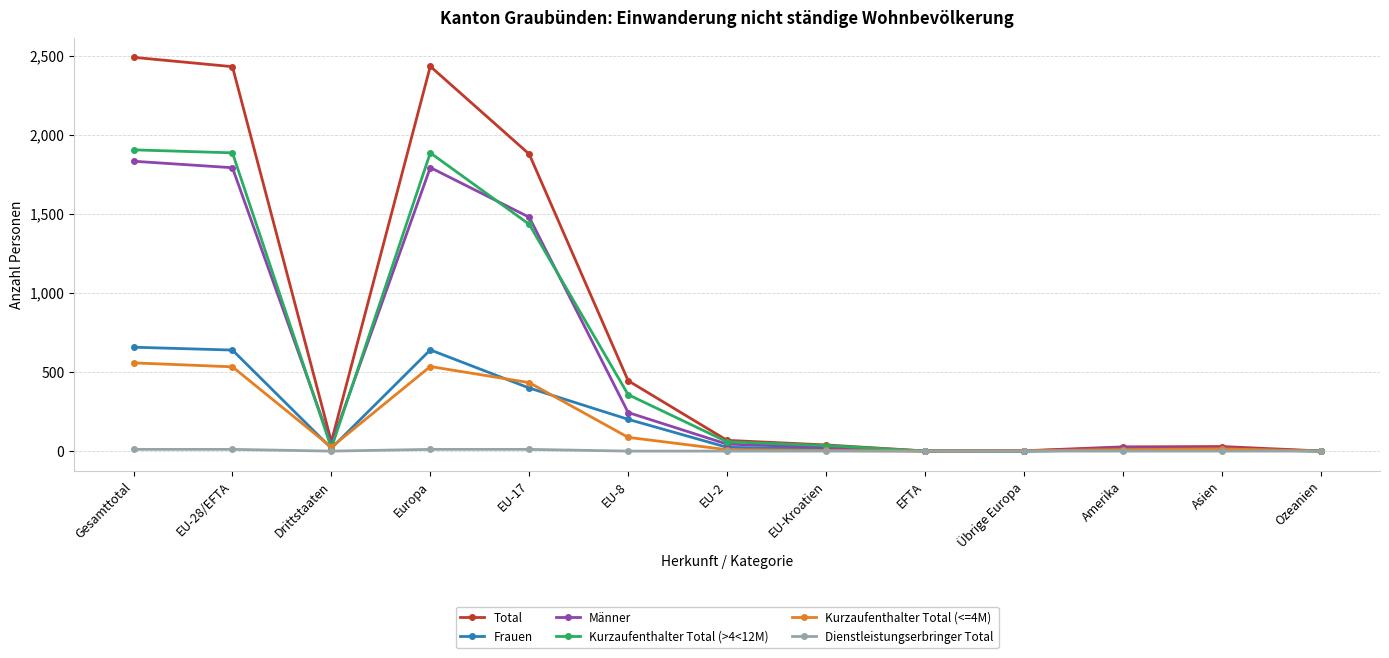

The value of Total at Drittstaaten is 59. True or false?

True